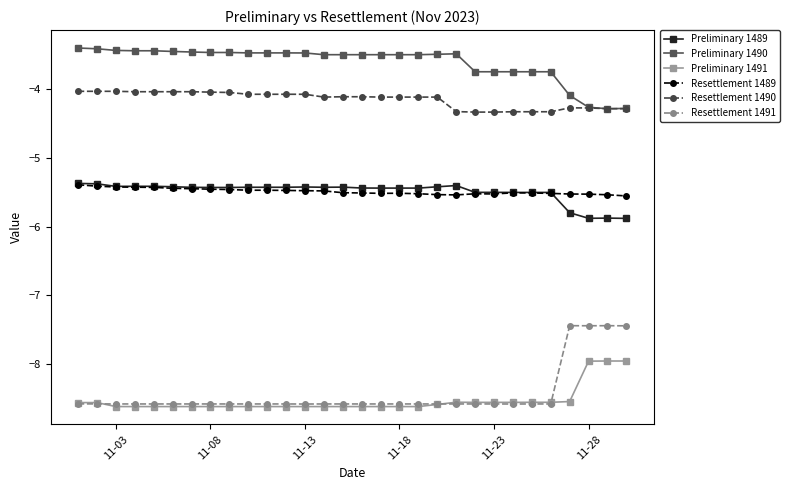

What is the minimum value shown in the chart?

-8.6